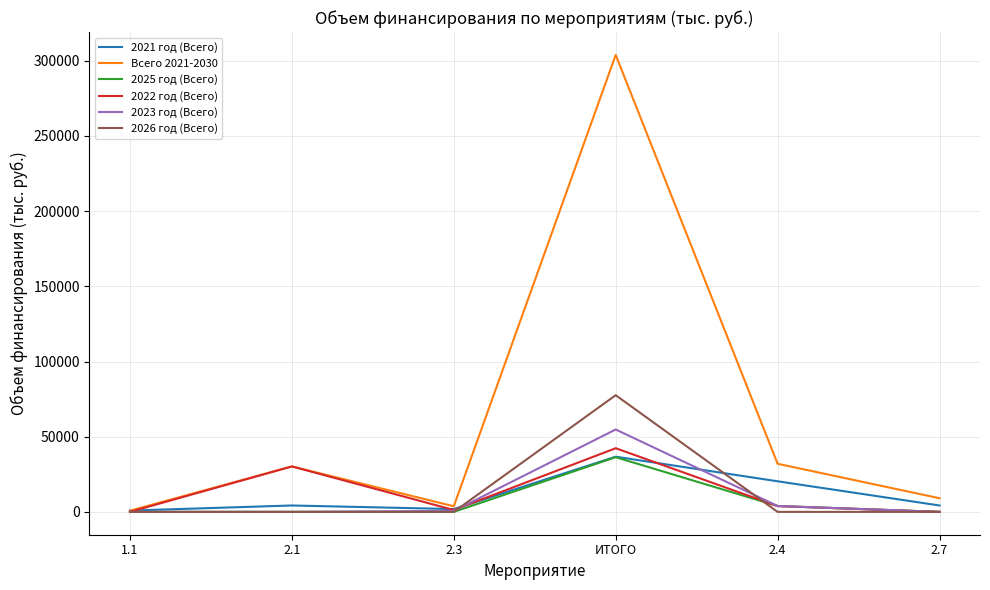

How many categories are shown in the chart?

6